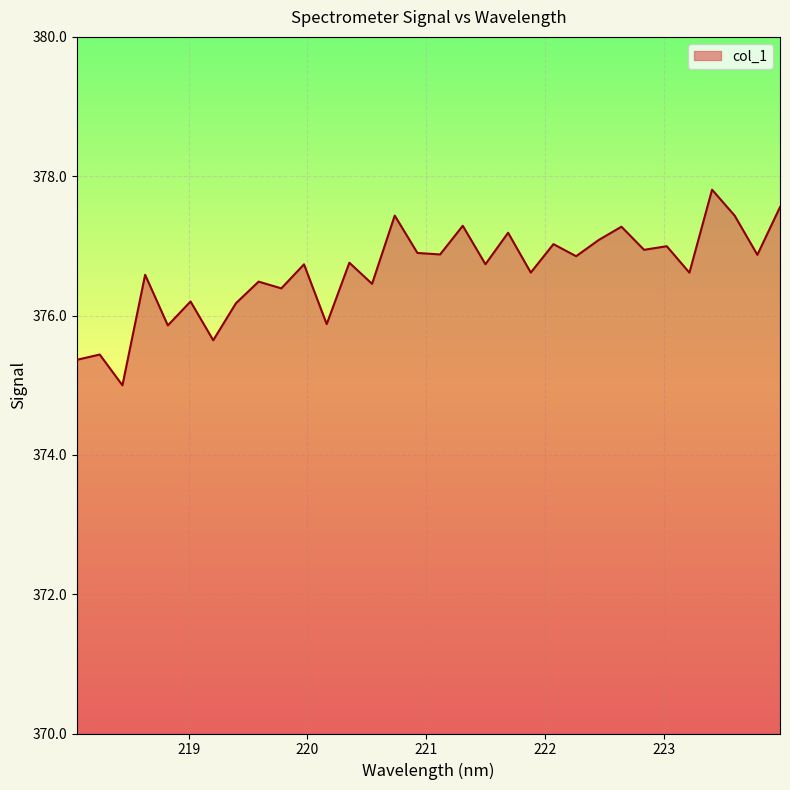

How many distinct data groups are displayed?

1